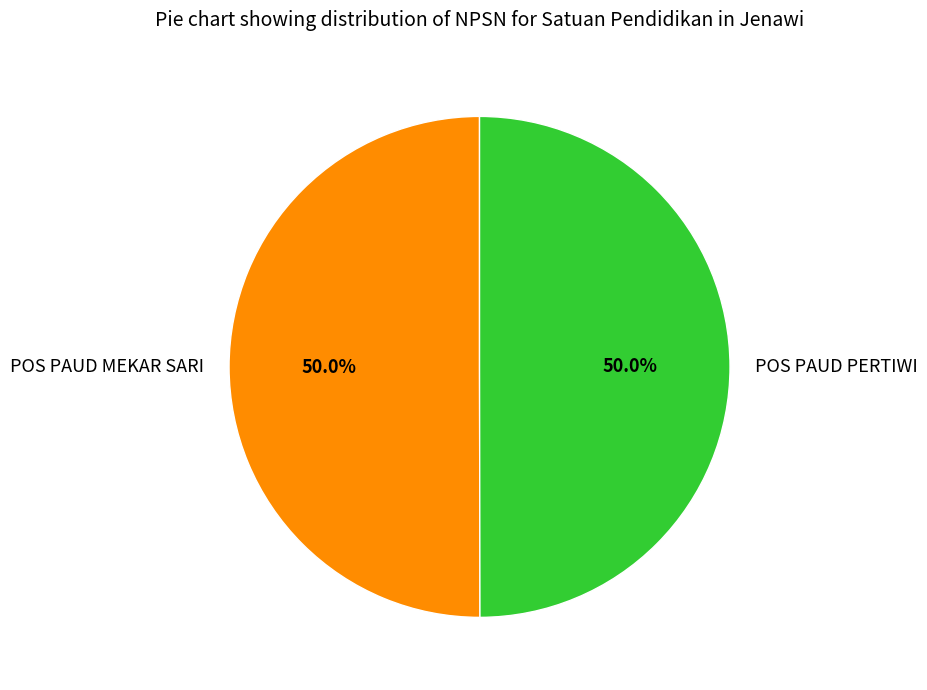

To the nearest percent, what is the combined percentage of POS PAUD PERTIWI and POS PAUD MEKAR SARI?

100%